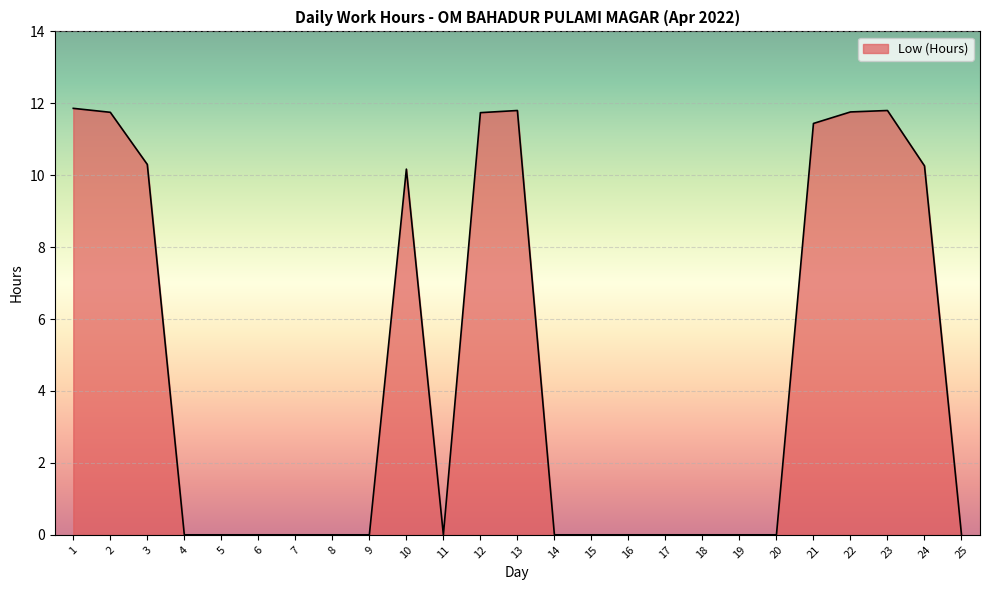

Reading right to left, list all the values displayed in this chart.

25=0.0	24=10.3	23=11.8	22=11.8	21=11.4	20=0.0	19=0.0	18=0.0	17=0.0	16=0.0	15=0.0	14=0.0	13=11.8	12=11.7	11=0.0	10=10.2	9=0.0	8=0.0	7=0.0	6=0.0	5=0.0	4=0.0	3=10.3	2=11.8	1=11.9